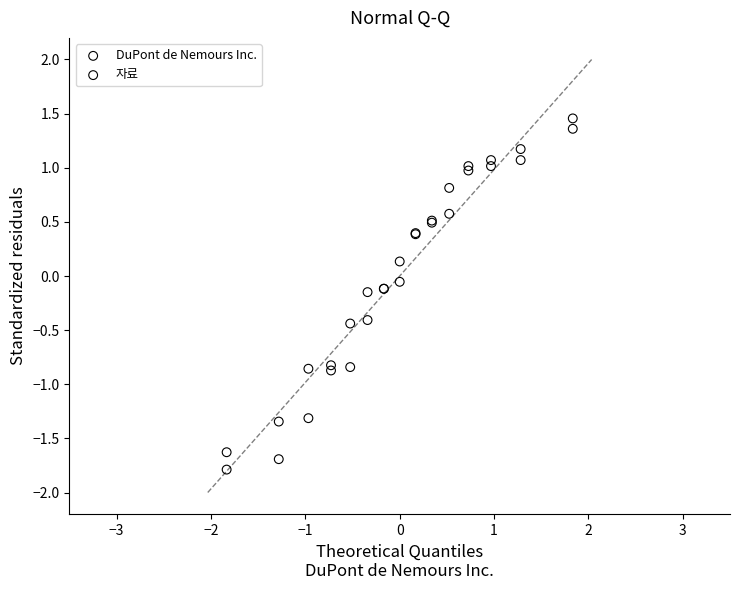

Which series reaches the minimum Y coordinate?

DuPont de Nemours Inc.